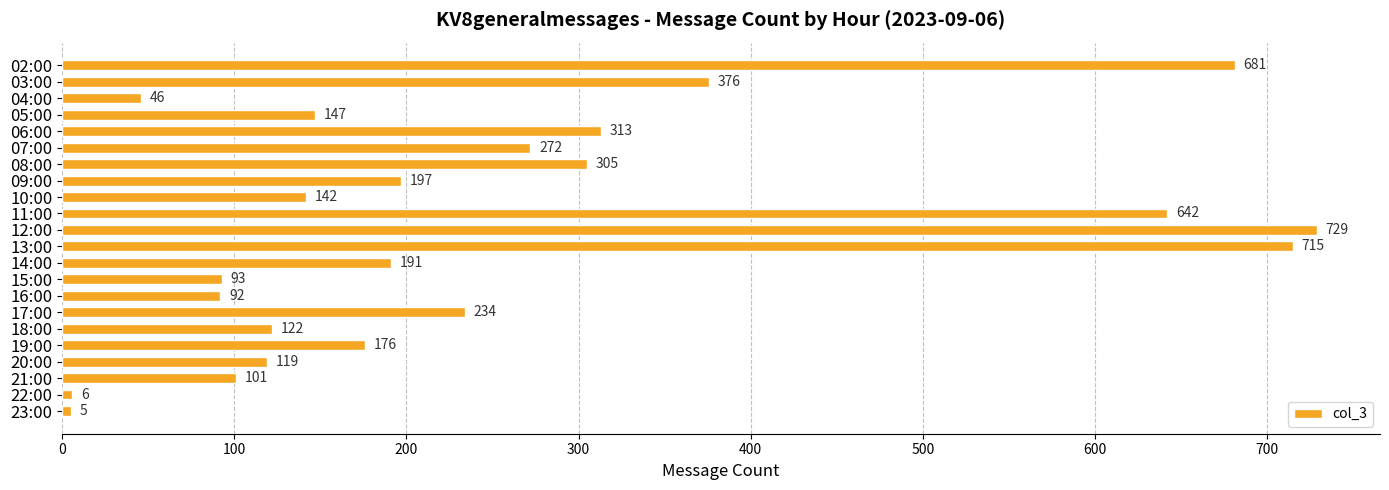

List the labels in order of value, largest first.

12:00, 13:00, 02:00, 11:00, 03:00, 06:00, 08:00, 07:00, 17:00, 09:00, 14:00, 19:00, 05:00, 10:00, 18:00, 20:00, 21:00, 15:00, 16:00, 04:00, 22:00, 23:00